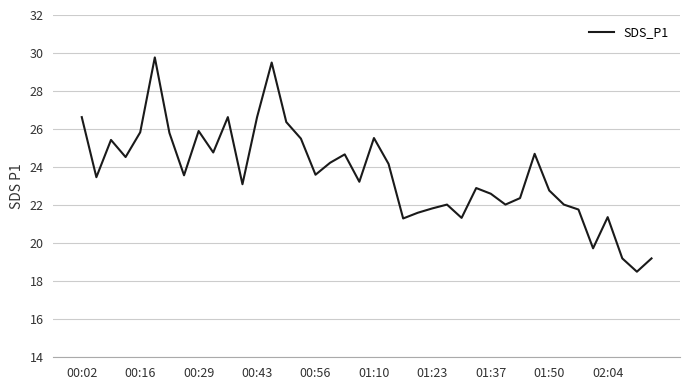

How many lines are shown in the chart?

1